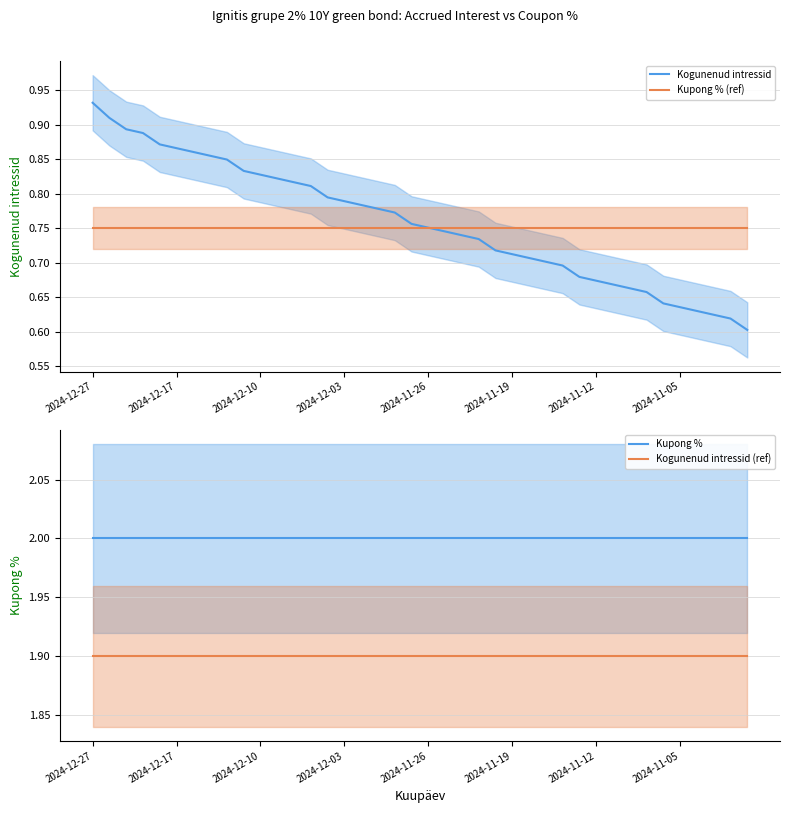

Reading left to right, transcribe all the data shown in this chart.

Kogunenud intressid: 0.9	0.9	0.9	0.9	0.9	0.9	0.9	0.9	0.8	0.8	0.8	0.8	0.8	0.8	0.8	0.8	0.8	0.8	0.8	0.8	0.8	0.7	0.7	0.7	0.7	0.7	0.7	0.7	0.7	0.7	0.7	0.7	0.7	0.7	0.6	0.6	0.6	0.6	0.6	0.6
Kupong % (ref): 0.8	0.8	0.8	0.8	0.8	0.8	0.8	0.8	0.8	0.8	0.8	0.8	0.8	0.8	0.8	0.8	0.8	0.8	0.8	0.8	0.8	0.8	0.8	0.8	0.8	0.8	0.8	0.8	0.8	0.8	0.8	0.8	0.8	0.8	0.8	0.8	0.8	0.8	0.8	0.8
Kupong %: 2.0	2.0	2.0	2.0	2.0	2.0	2.0	2.0	2.0	2.0	2.0	2.0	2.0	2.0	2.0	2.0	2.0	2.0	2.0	2.0	2.0	2.0	2.0	2.0	2.0	2.0	2.0	2.0	2.0	2.0	2.0	2.0	2.0	2.0	2.0	2.0	2.0	2.0	2.0	2.0
Kogunenud intressid (ref): 1.9	1.9	1.9	1.9	1.9	1.9	1.9	1.9	1.9	1.9	1.9	1.9	1.9	1.9	1.9	1.9	1.9	1.9	1.9	1.9	1.9	1.9	1.9	1.9	1.9	1.9	1.9	1.9	1.9	1.9	1.9	1.9	1.9	1.9	1.9	1.9	1.9	1.9	1.9	1.9